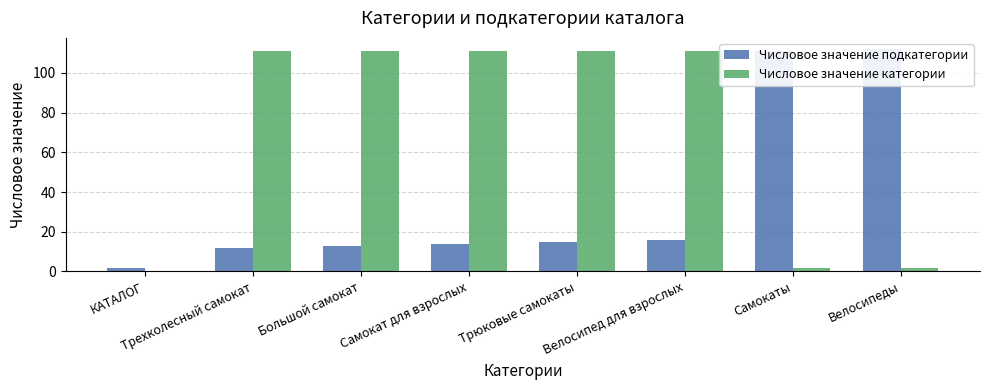

Which series has the widest spread of values?

Числовое значение категории